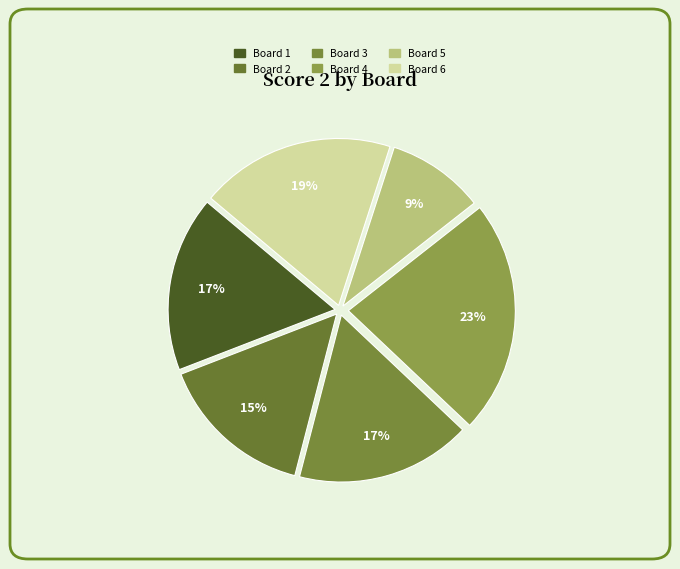

Between Board 2 and Board 5, which is larger?

Board 2